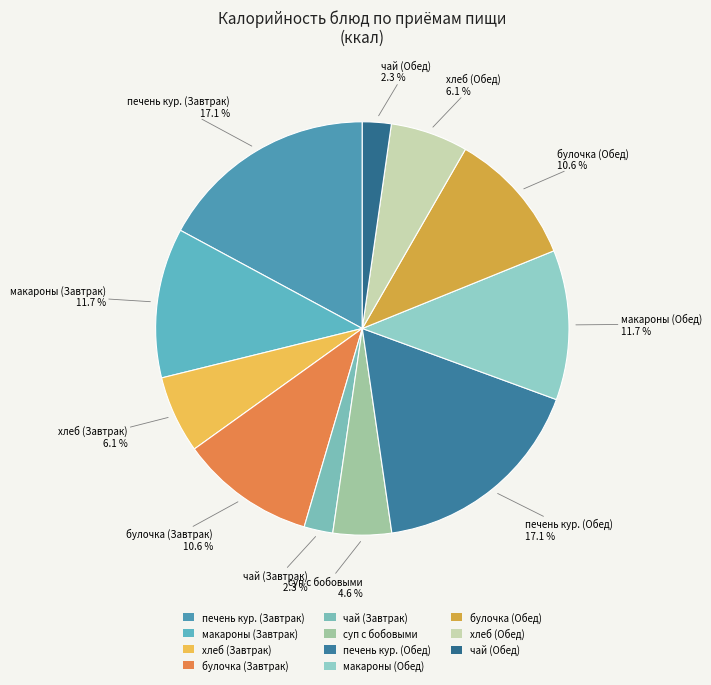

What portion of the pie excludes суп с бобовыми?

95.4%